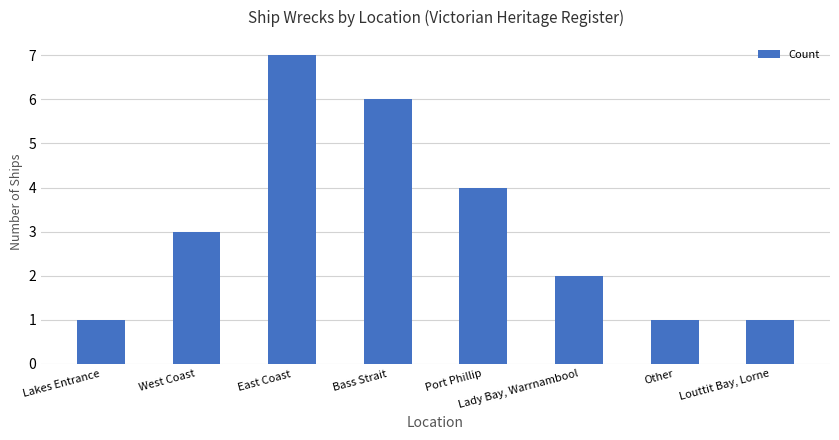

How many data points does each series have?

8